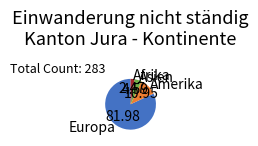

Approximately how many times larger is the value at Asien compared to Amerika?

0.4